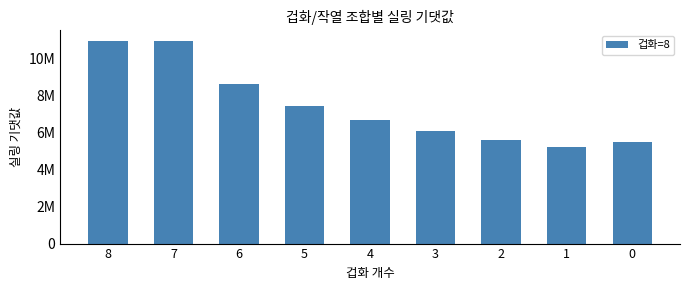

Reading left to right, transcribe all the data shown in this chart.

8=10970342.9	7=10970342.9	6=8624342.9	5=7451342.9	4=6669342.9	3=6082842.9	2=5613642.9	1=5222642.9	0=5515892.9